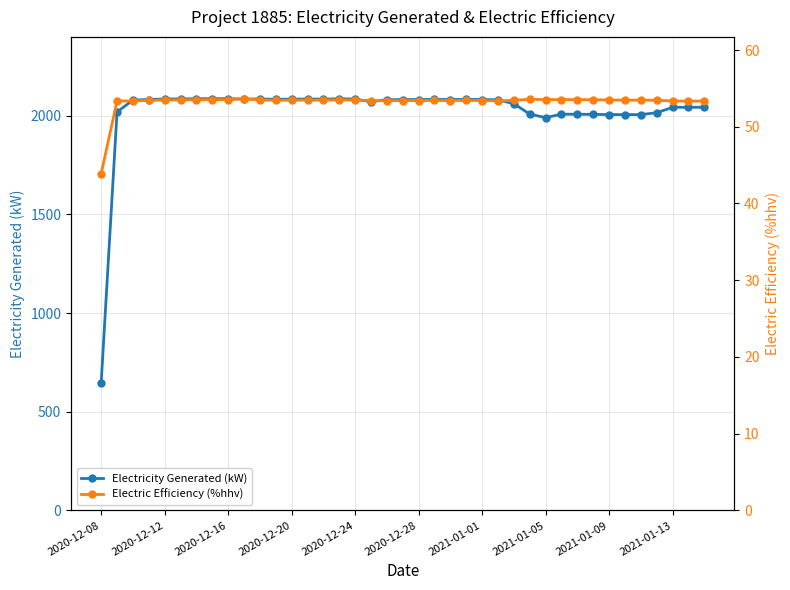

What is the difference between the maximum and minimum values in the Electricity Generated (kW) series?

1439.4